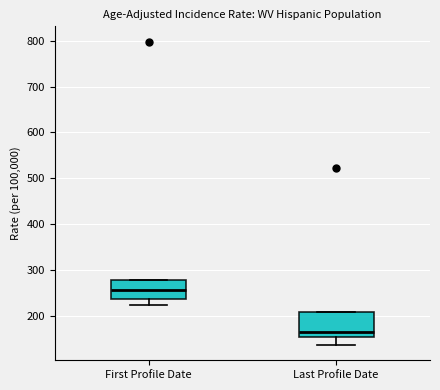

Reading left to right, transcribe this box plot: for each box, give where its median line is, the range the box spans, and where its two whiskers end, as read against the y-axis. The values are not printed on the chart, so give them approximately, as read against the axis.

First Profile Date: median 260, box 240 to 280, whiskers 220 to 280
Last Profile Date: median 170, box 160 to 210, whiskers 140 to 210